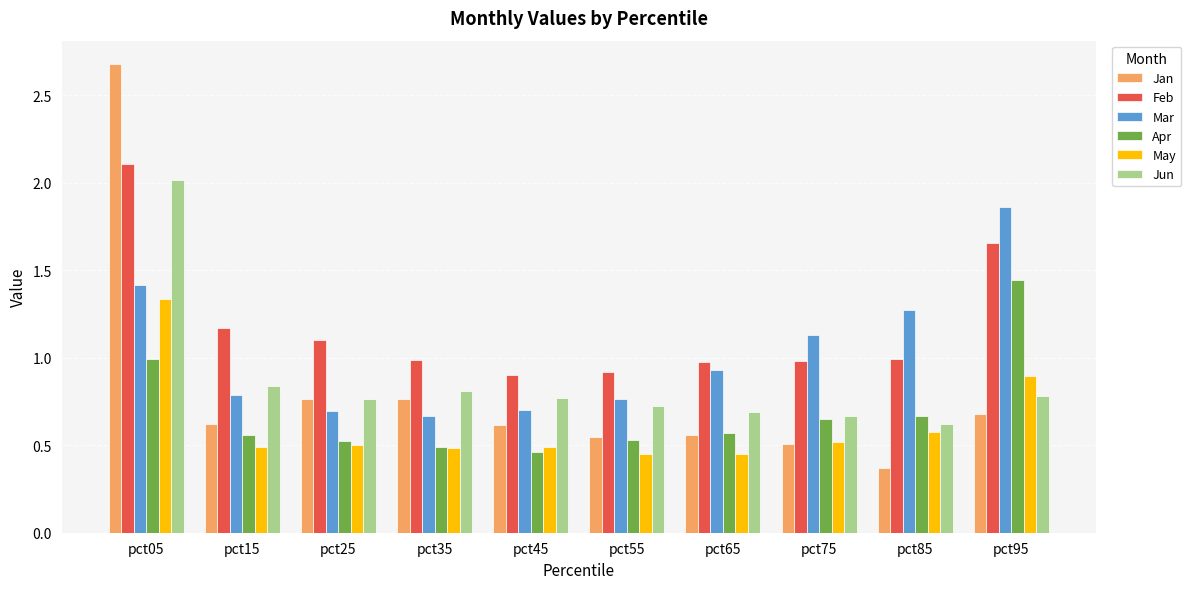

What is the sum of all May values?

6.2